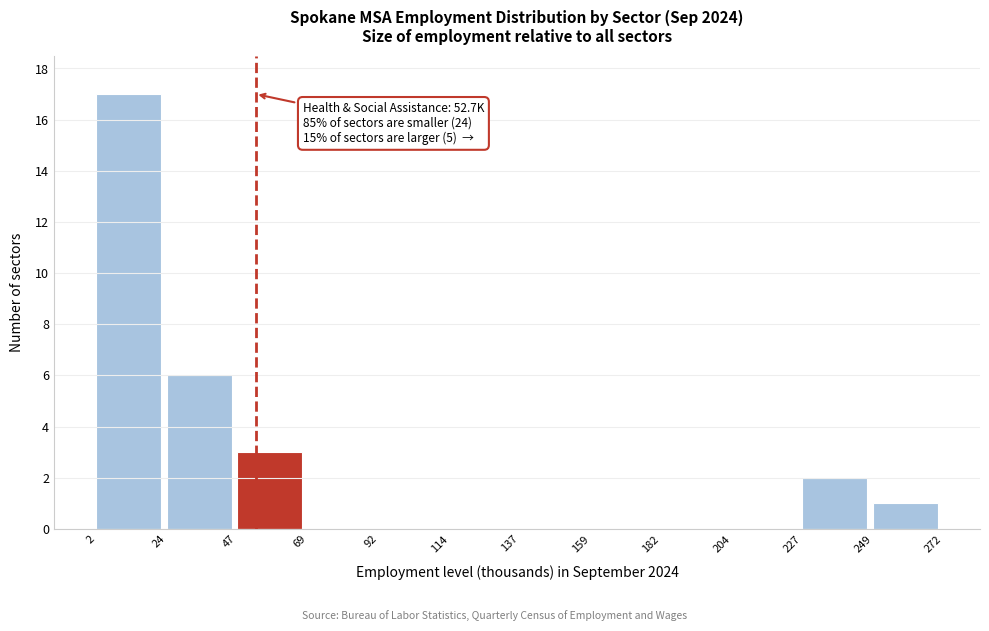

Which range on the x-axis has the tallest bar?

2 to 24